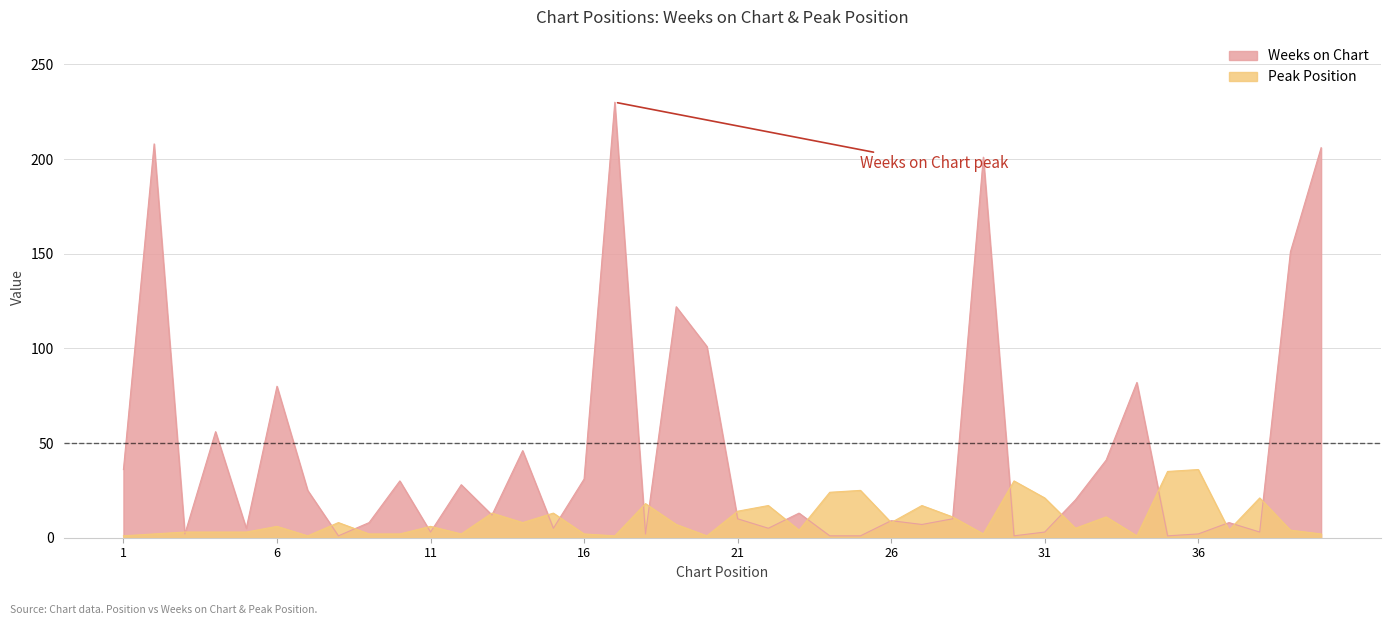

At which label does Weeks on Chart reach its minimum?

8